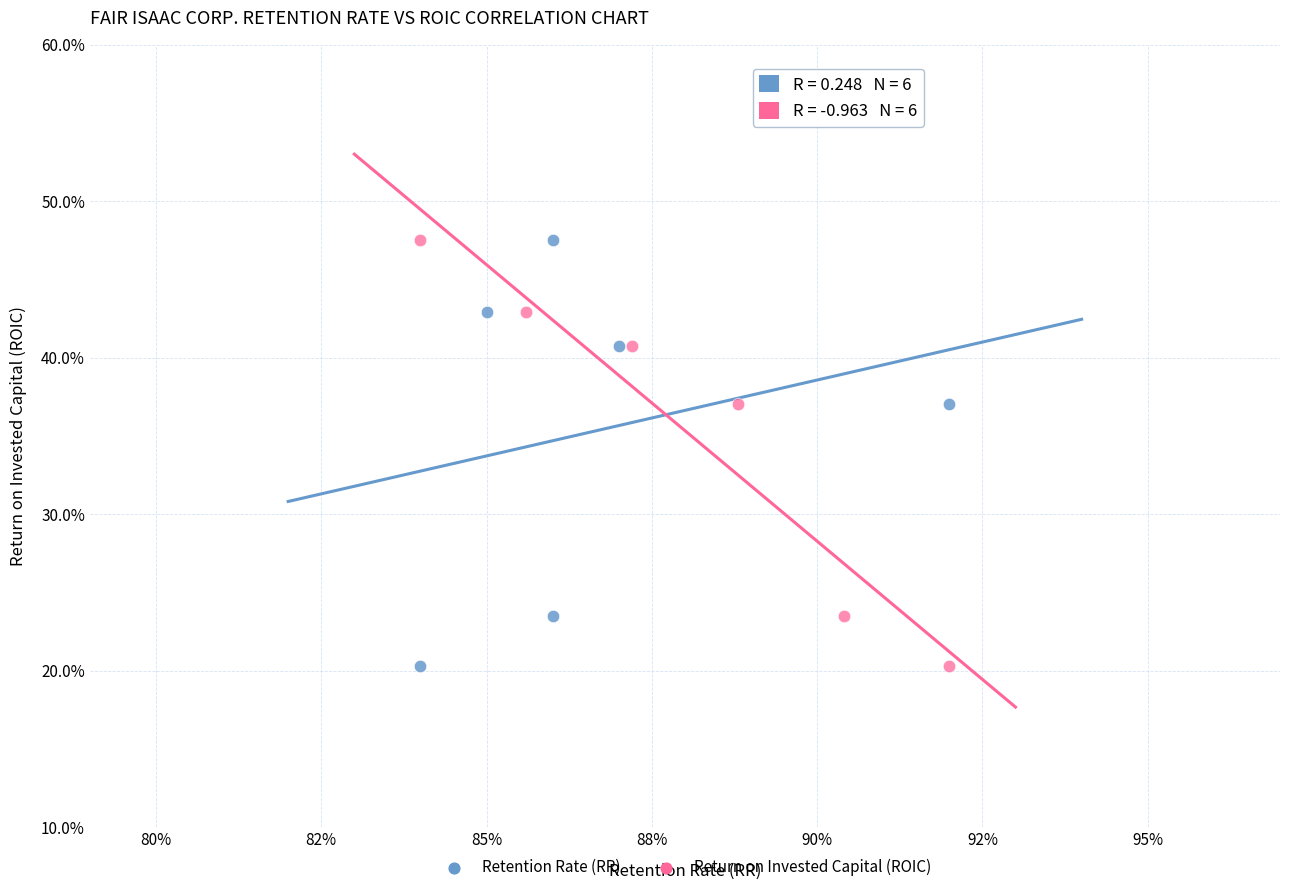

What are all the series names shown in the legend?

Retention Rate (RR), Return on Invested Capital (ROIC)